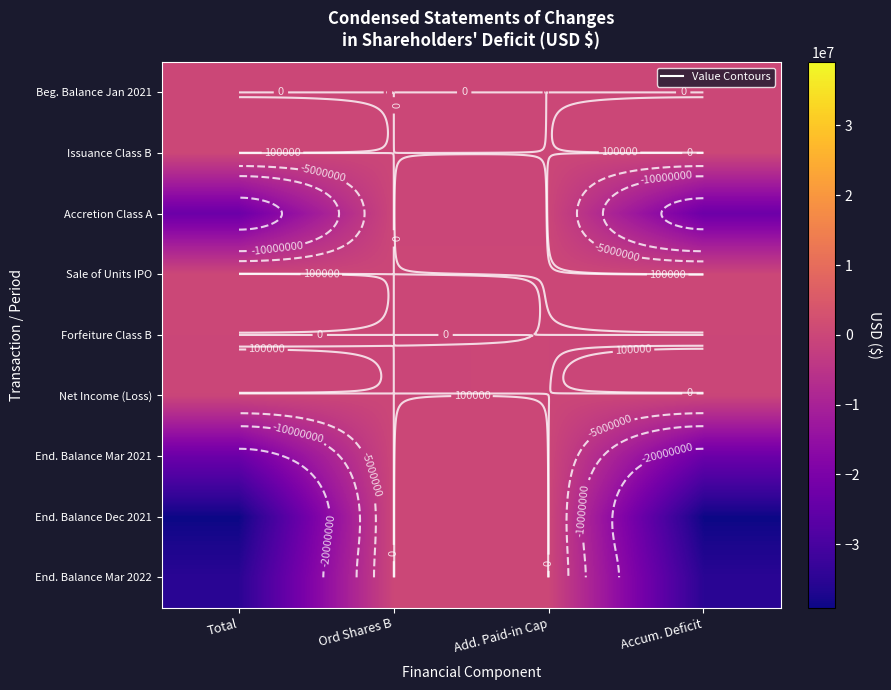

How many categories are shown in the chart?

4